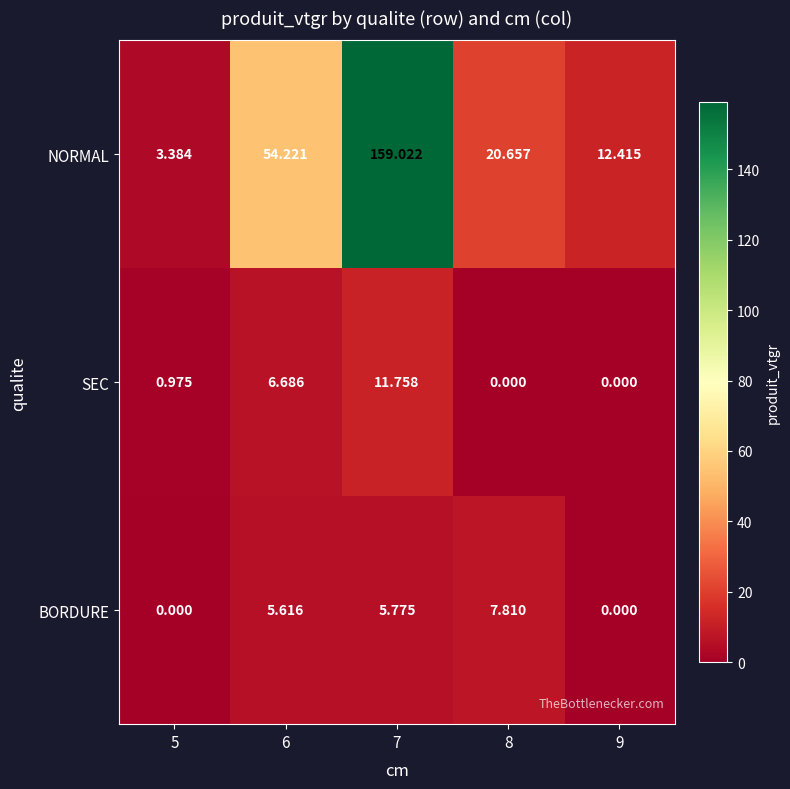

Is the value of BORDURE at 9 greater than the value of NORMAL at 5?

No